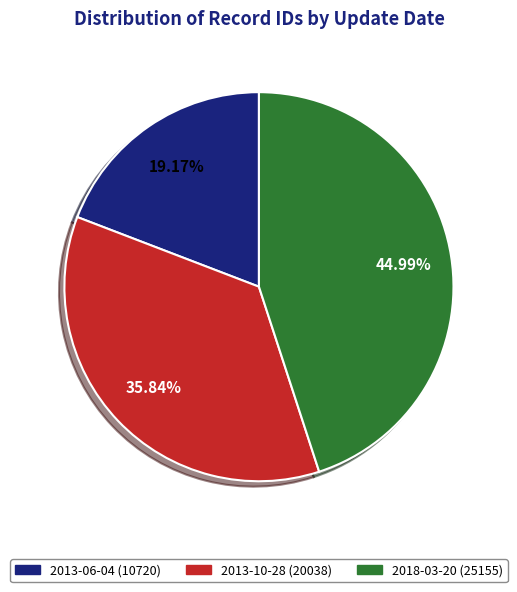

How many slices are in this pie chart?

3